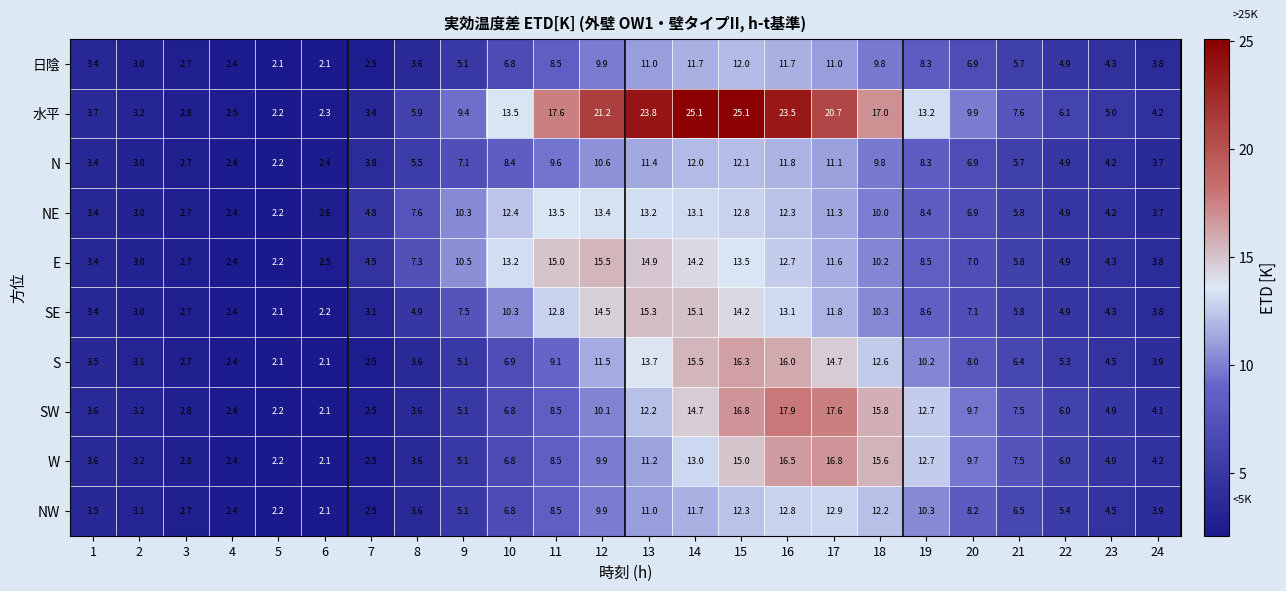

What is the maximum value for W?

16.8